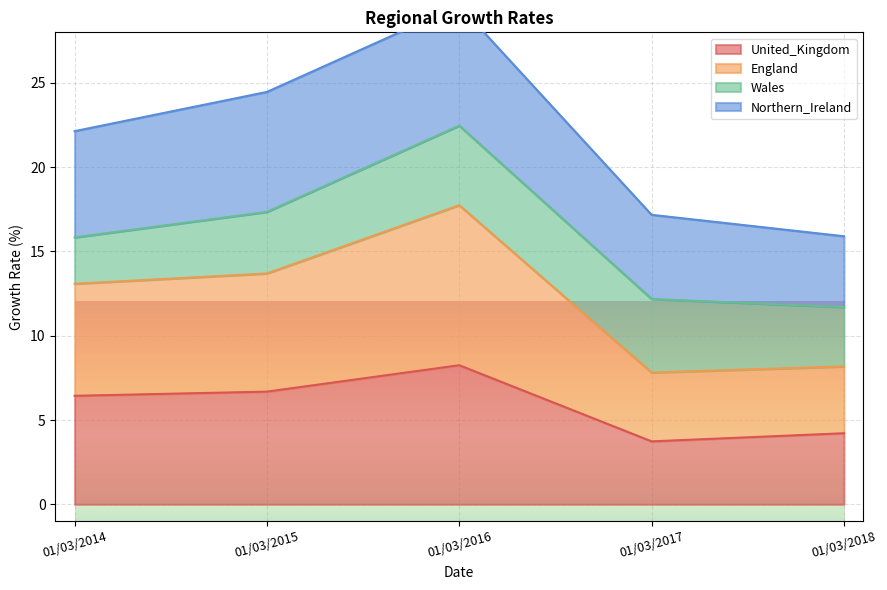

What is the difference between the maximum and second lowest values in the United_Kingdom series?

4.0